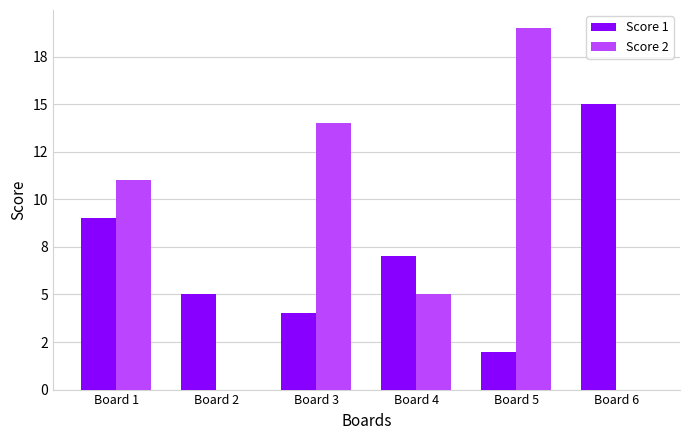

At which label does Score 1 first exceed 7?

Board 1